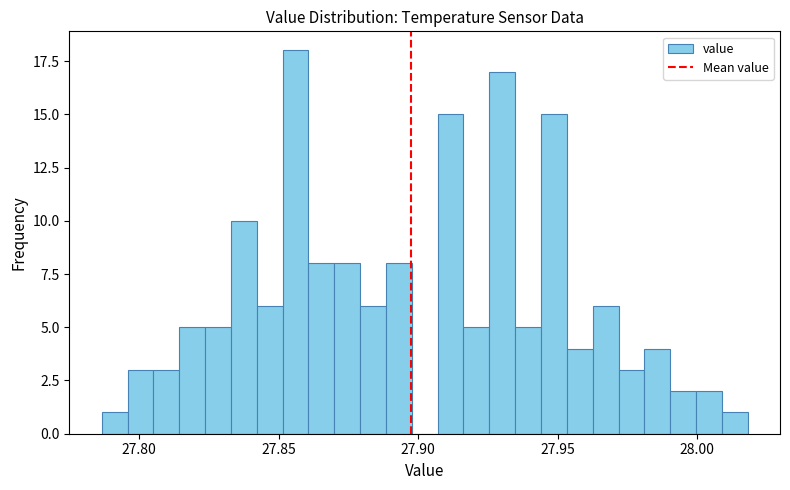

Around what value on the x-axis is the tallest bar? Give the approximate position of its centre, as read against the axis.

27.855